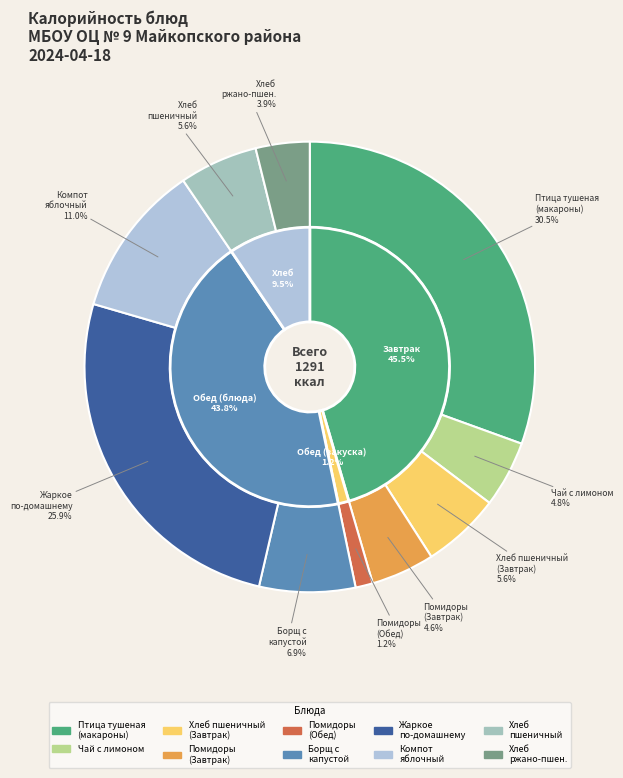

To the nearest percent, what is the difference between the largest and smallest slice percentages?

29%